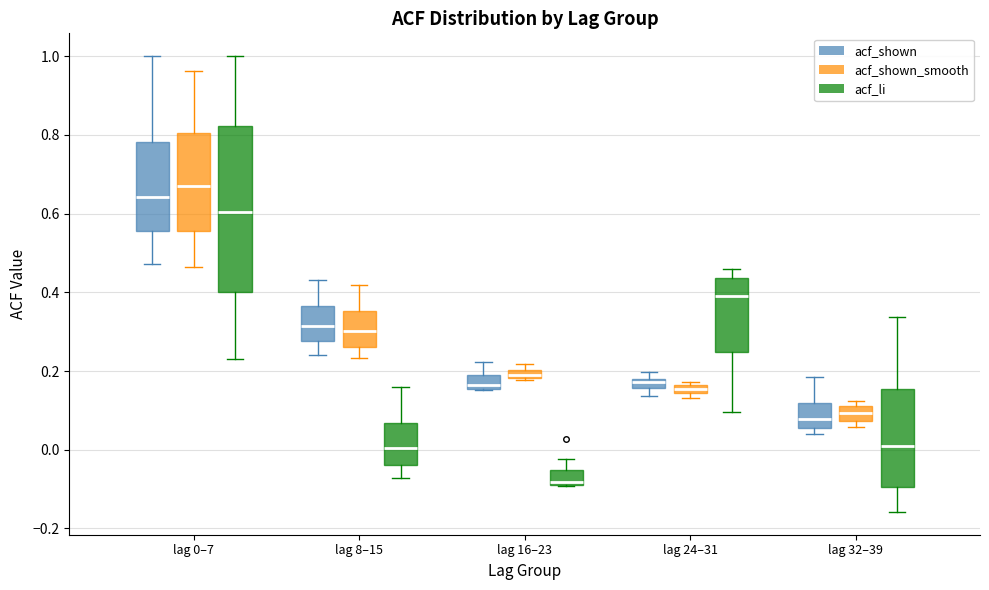

Which box has the lowest median line?

lag 16–23 (acf_li)